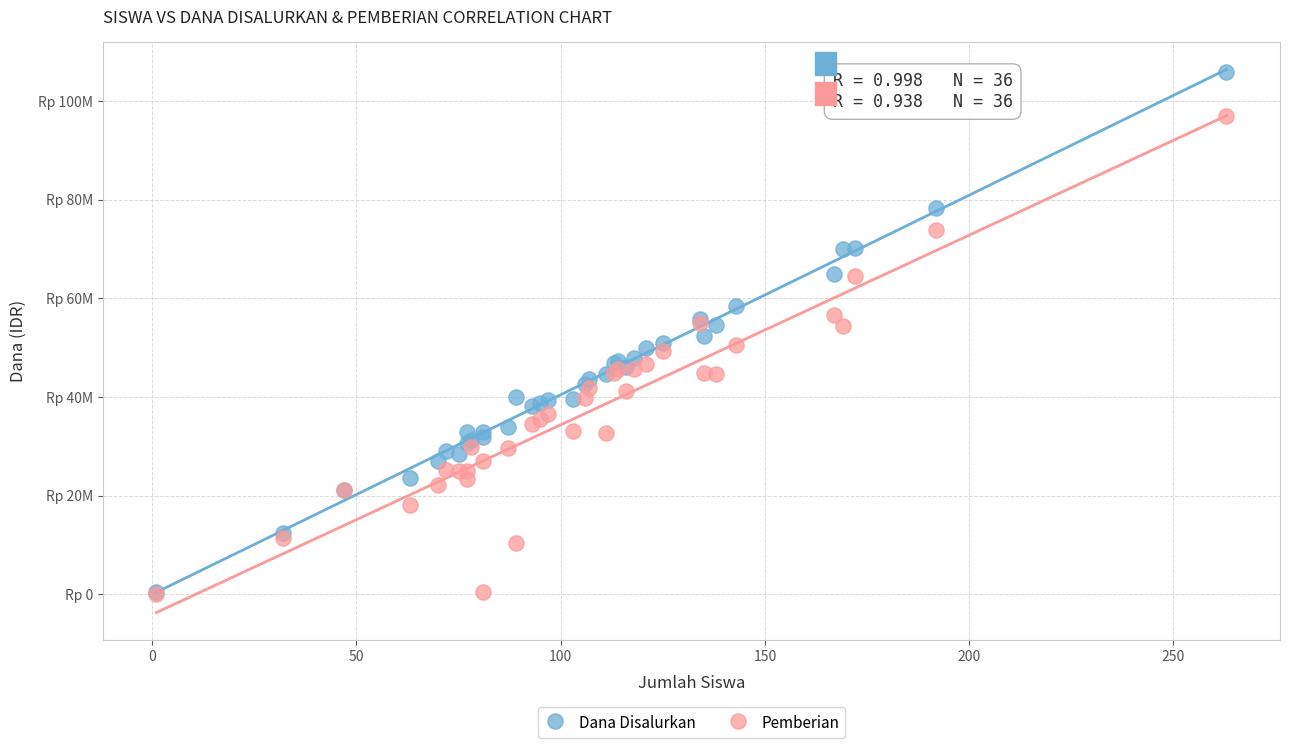

Which series has the widest spread of Y values?

Dana Disalurkan